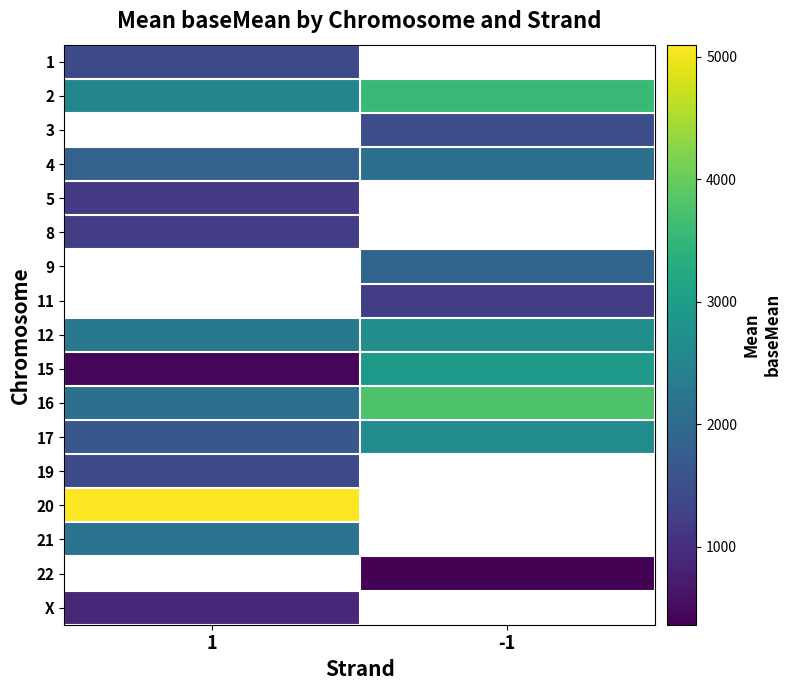

Is it true that 5 equals 1534.7 at 1?

False